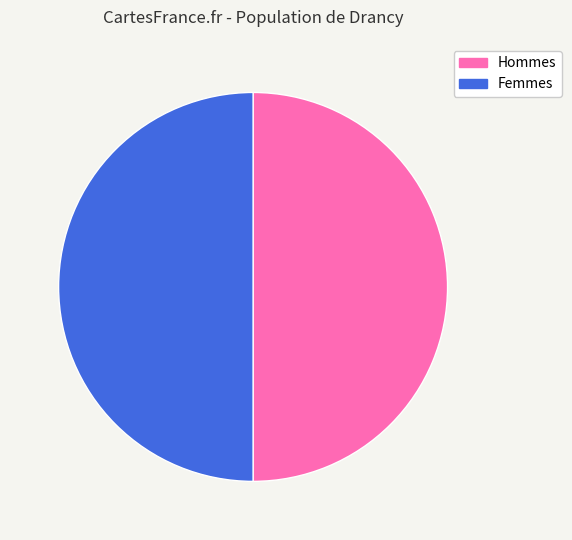

To the nearest percent, what is the average slice percentage?

50%